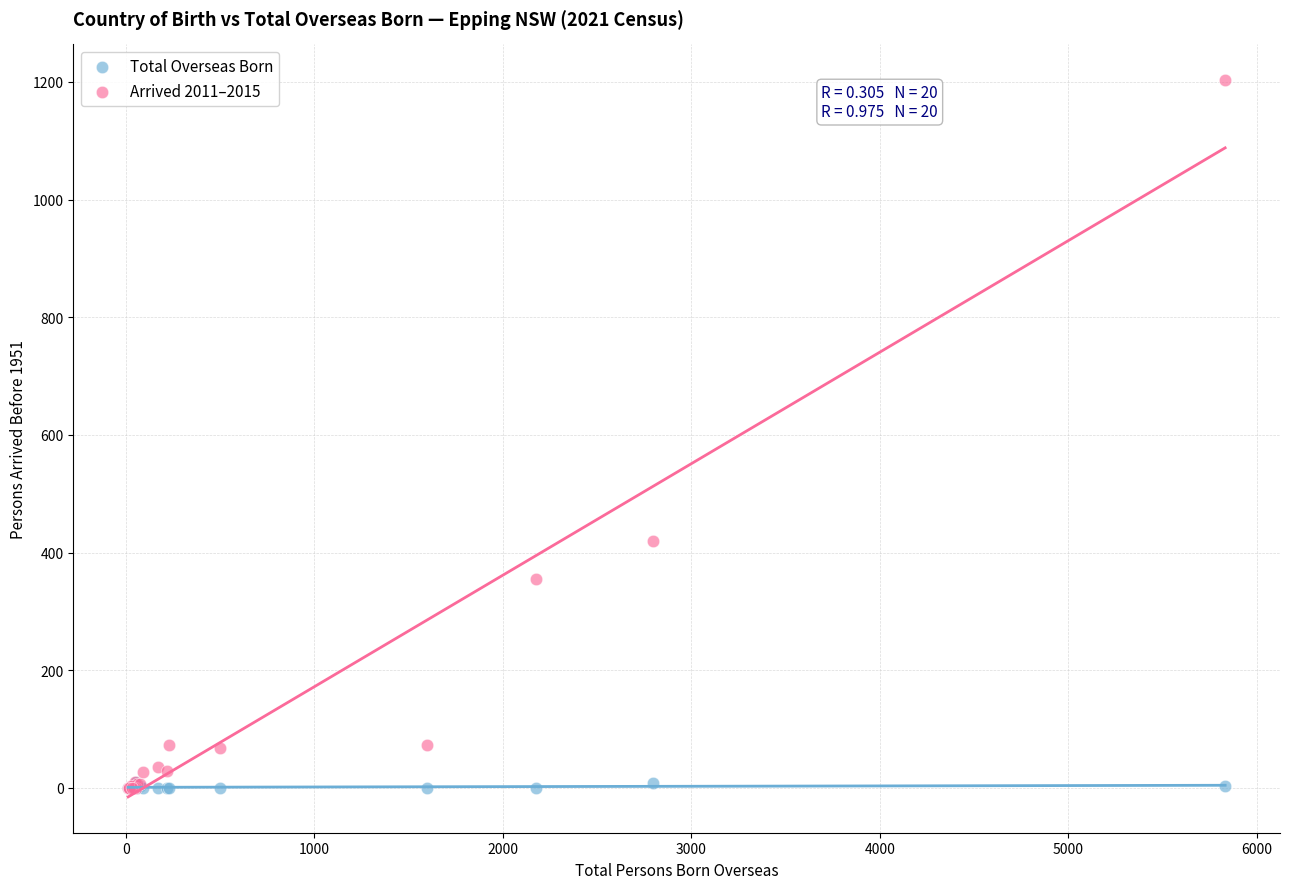

Which series has the largest Y range (max minus min)?

Arrived 2011–2015